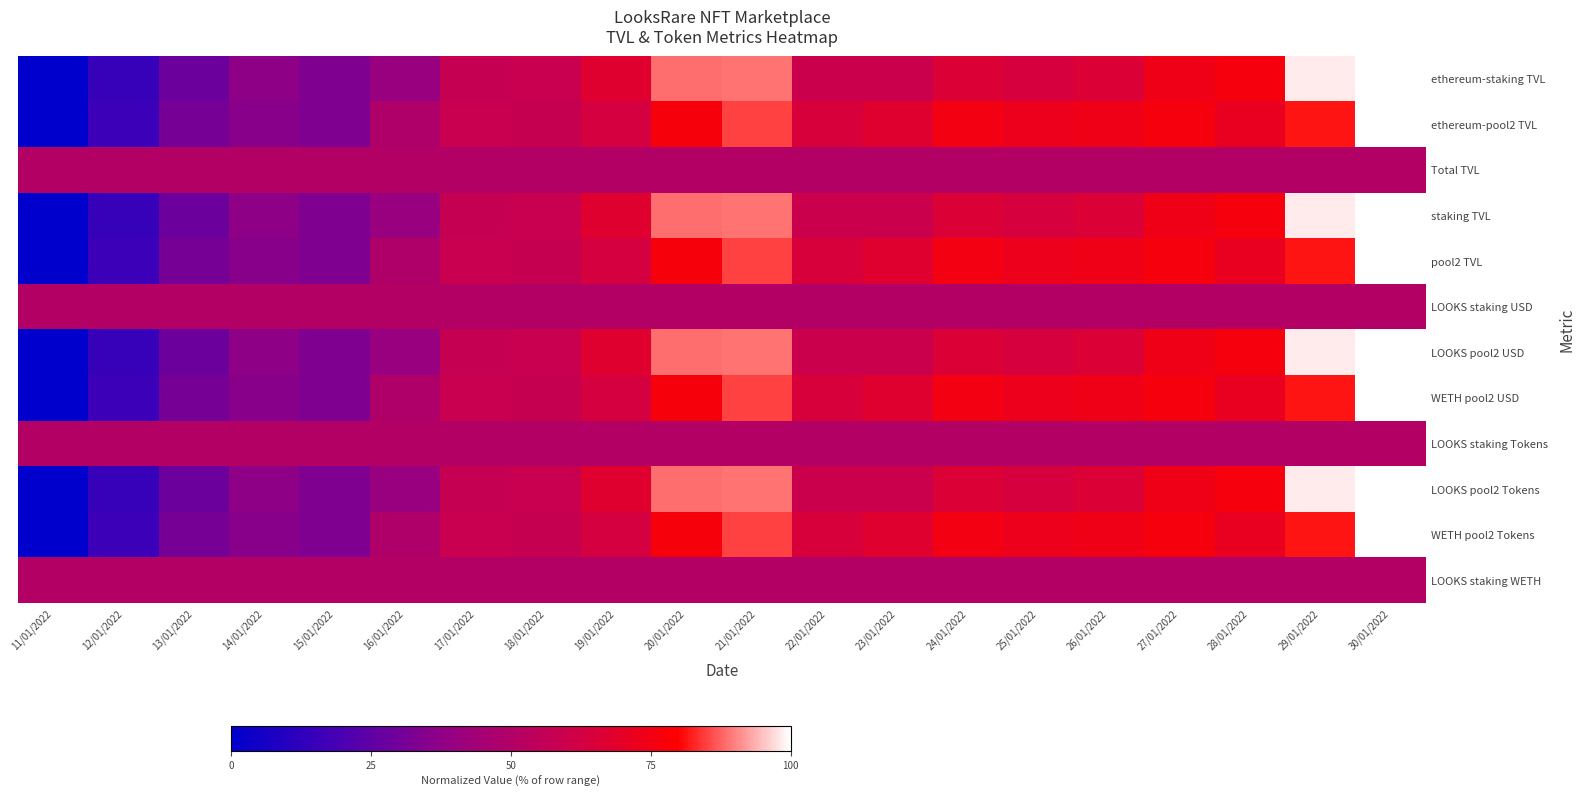

Count the number of categories in the chart.

20